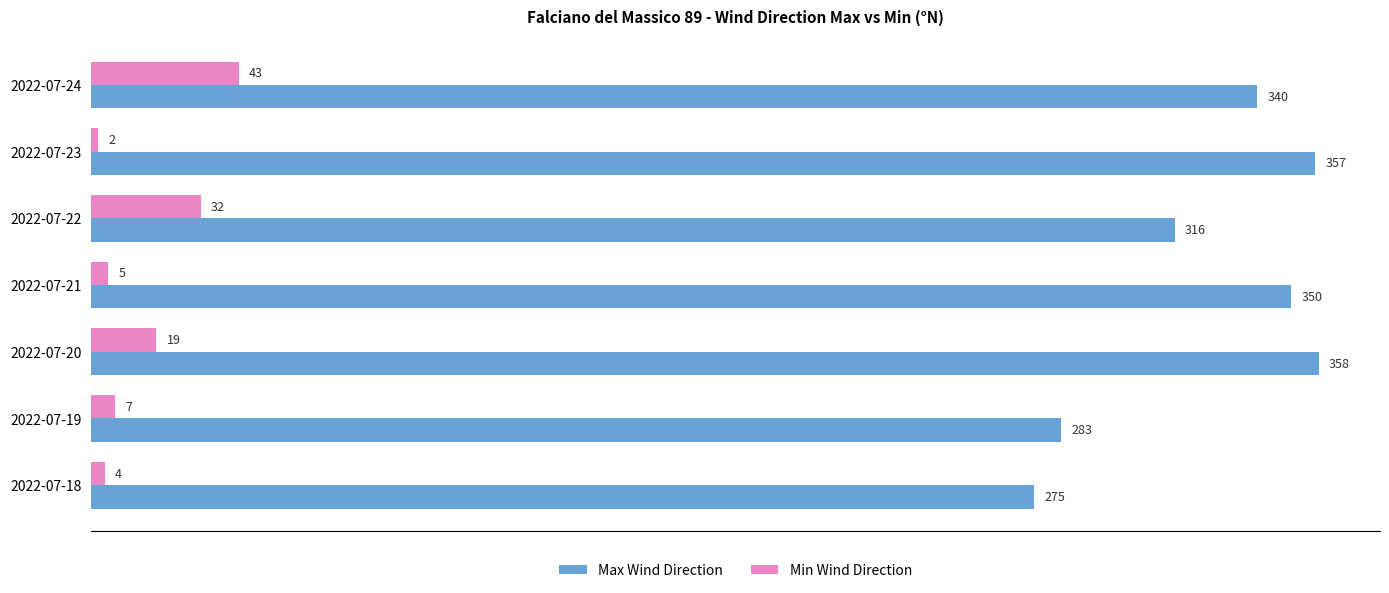

At which category does the chart reach its minimum across all series?

2022-07-23